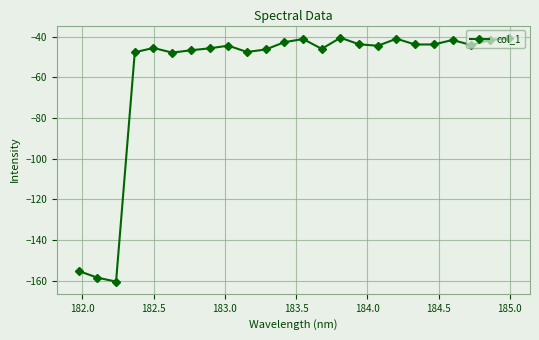

What is the value of the 24th point from the left?

-40.7